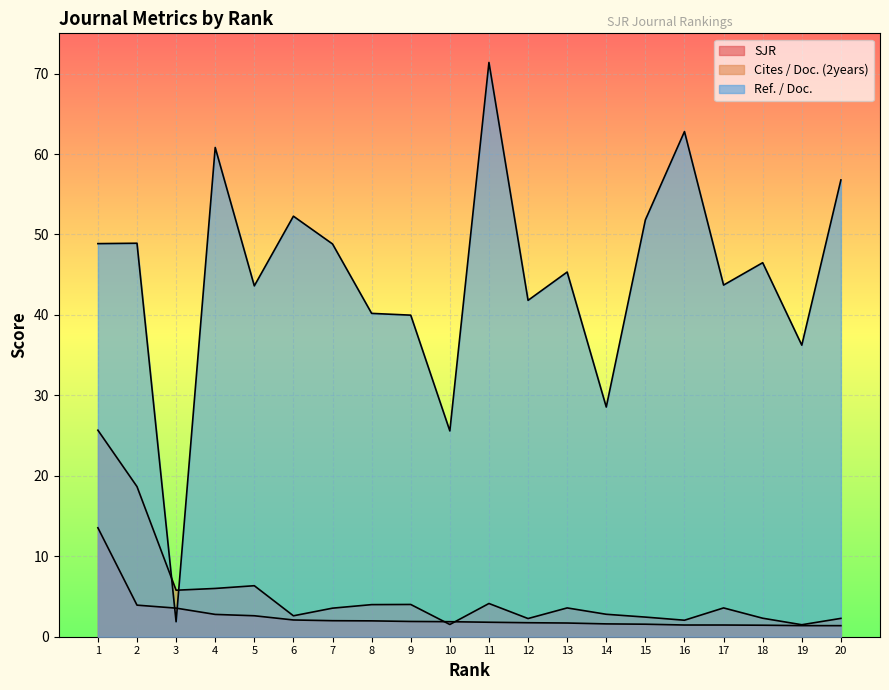

Reading left to right, what are all the values shown in this chart?

SJR: 1=13.5	2=3.9	3=3.6	4=2.8	5=2.6	6=2.1	7=2.0	8=2.0	9=1.9	10=1.9	11=1.8	12=1.7	13=1.7	14=1.6	15=1.6	16=1.5	17=1.5	18=1.4	19=1.4	20=1.4
Cites / Doc. (2years): 1=25.7	2=18.7	3=5.8	4=6.0	5=6.3	6=2.6	7=3.5	8=4.0	9=4.0	10=1.5	11=4.1	12=2.3	13=3.6	14=2.8	15=2.4	16=2.0	17=3.6	18=2.3	19=1.5	20=2.3
Ref. / Doc.: 1=48.9	2=48.9	3=1.9	4=60.8	5=43.6	6=52.3	7=48.8	8=40.2	9=40.0	10=25.6	11=71.4	12=41.8	13=45.3	14=28.6	15=51.8	16=62.8	17=43.7	18=46.5	19=36.2	20=56.8